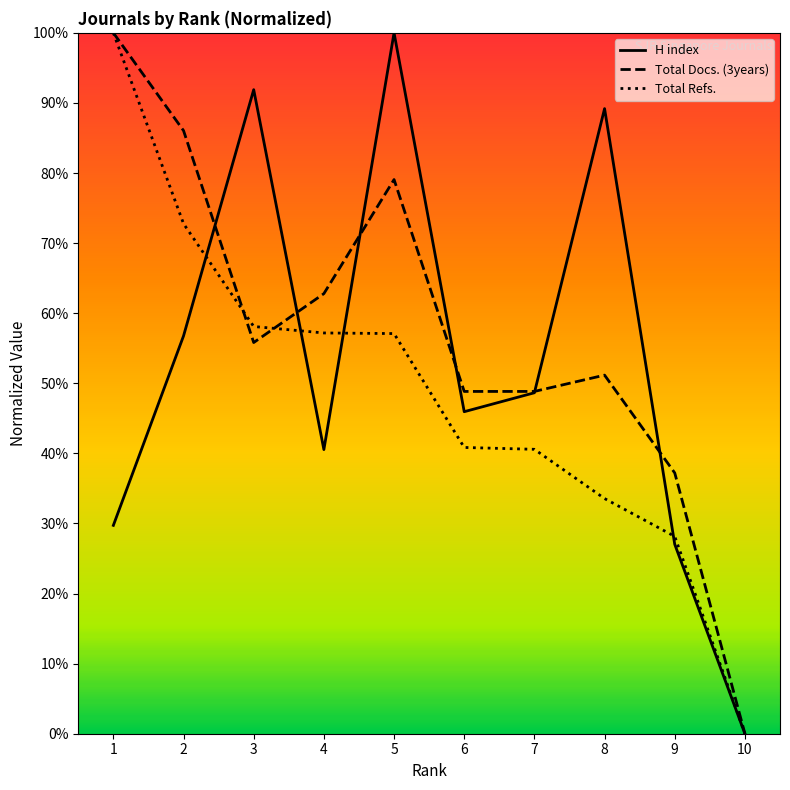

How many lines are shown in the chart?

3